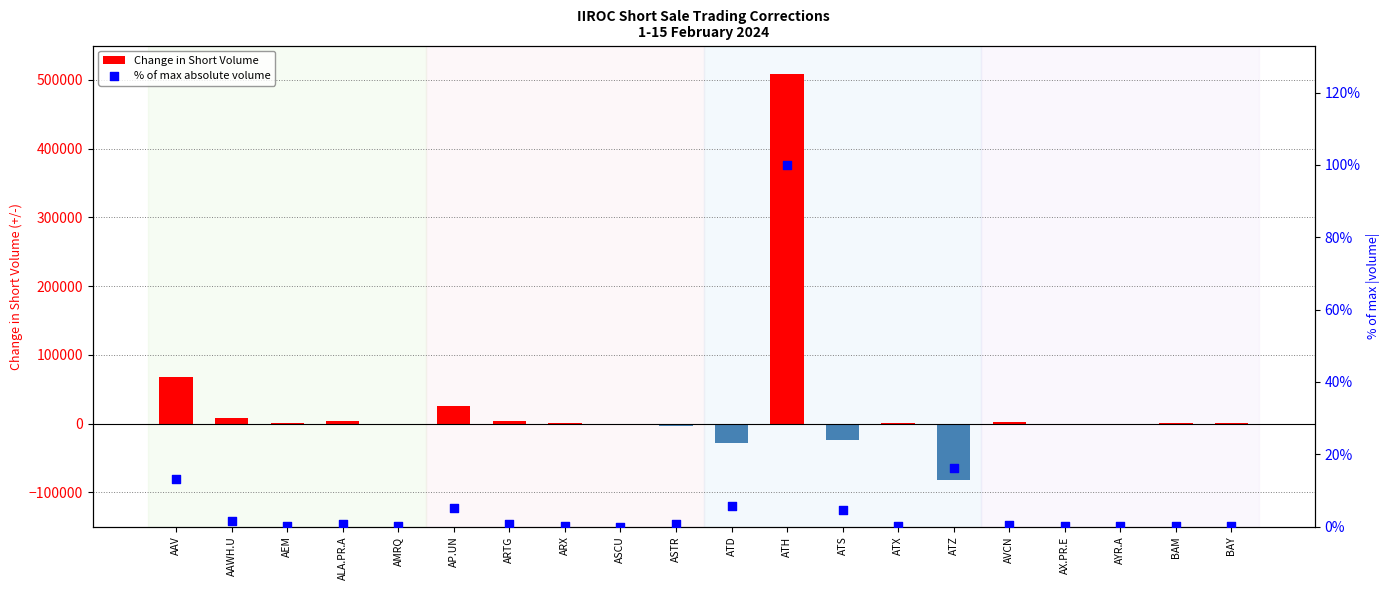

Which series reaches the minimum Y coordinate?

Change in Short Volume